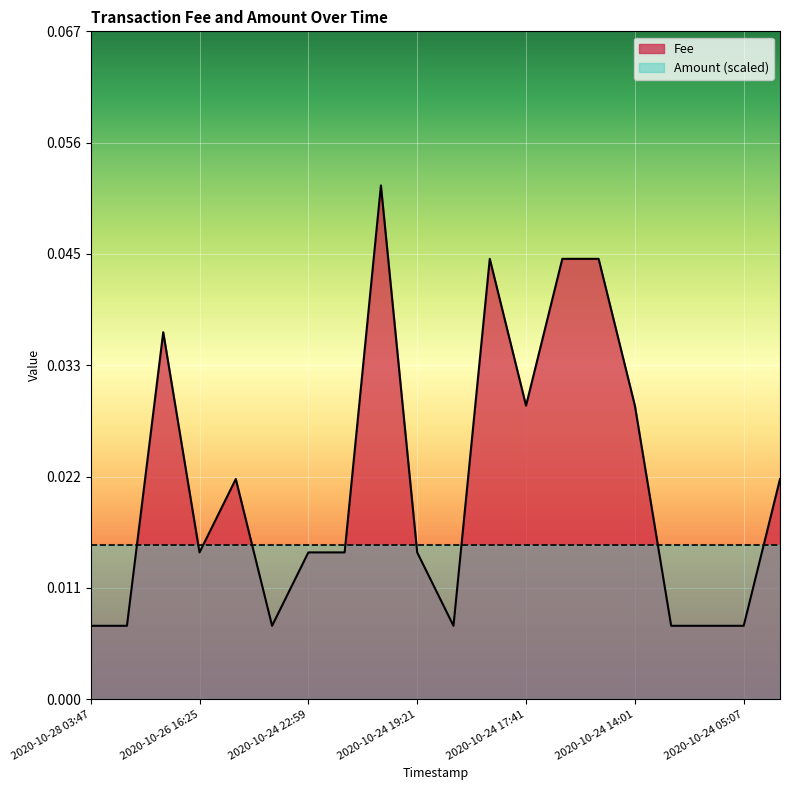

What position from the left is 2020-10-24 19:24?

9